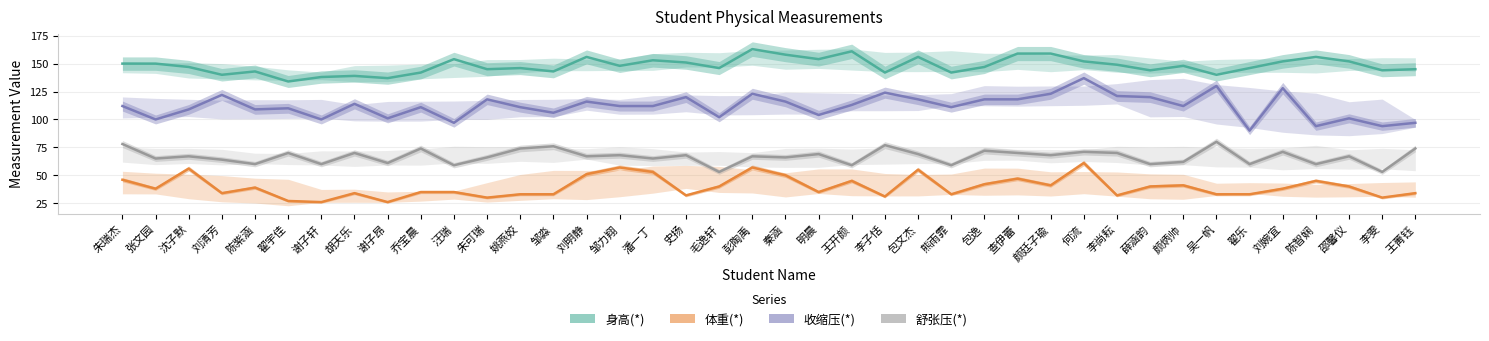

Reading left to right, list all the values displayed in this chart.

身高(*): 150	150	147	140	143	134	138	139	137	142	154	145	146	143	156	148	153	151	146	163	158	154	161	142	156	142	147	159	159	152	149	144	148	140	146	152	156	152	144	145
体重(*): 46	38	56	34	39	27	26	34	26	35	35	30	33	33	51	57	53	32	40	57	50	35	45	31	55	33	42	47	41	61	32	40	41	33	33	38	45	40	30	34
收缩压(*): 112	100	109	122	109	110	100	114	101	111	97	118	111	106	116	112	112	120	102	123	116	104	113	124	118	111	118	118	123	137	121	120	112	130	90	128	94	101	94	97
舒张压(*): 78	65	67	64	60	70	60	70	61	74	59	66	74	76	67	68	65	68	53	67	66	69	59	77	69	59	72	70	68	71	70	60	62	80	60	71	60	67	53	74